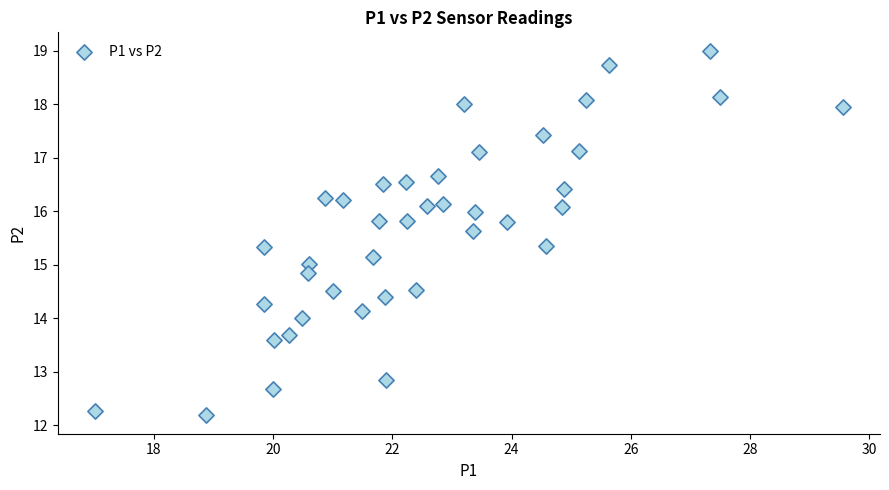

What is the range of X values (max minus min)?

12.5